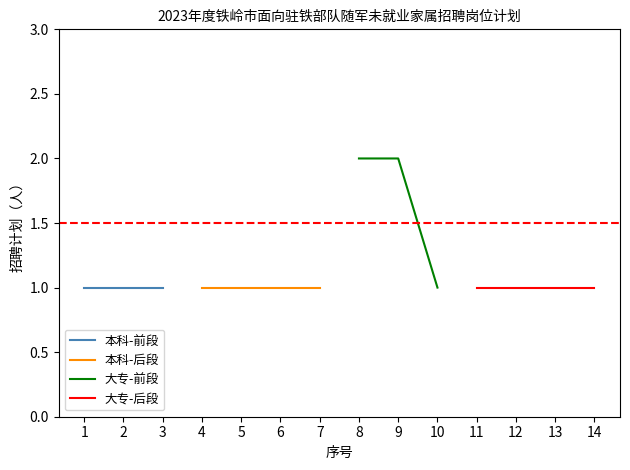

What is the value of the 9th point from the left?

2